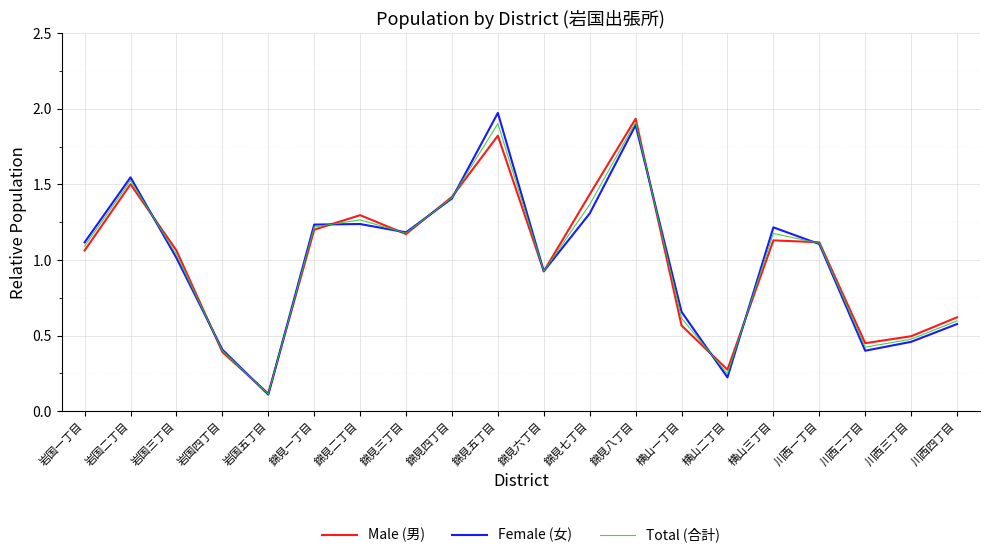

What position from the left is 岩国一丁目?

1